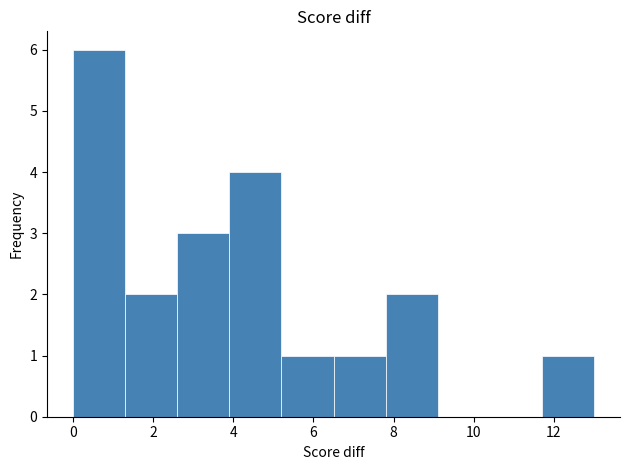

Reading left to right, list every bar in this chart as the range it spans on the x-axis followed by its height. Neither the bar edges nor the heights are printed on the chart, so give them approximately, as read against the axes.

0.0 to 1.3: 6
1.3 to 2.6: 2
2.6 to 3.9: 3
3.9 to 5.2: 4
5.2 to 6.5: 1
6.5 to 7.8: 1
7.8 to 9.1: 2
9.1 to 10.4: 0
10.4 to 11.7: 0
11.7 to 13.0: 1